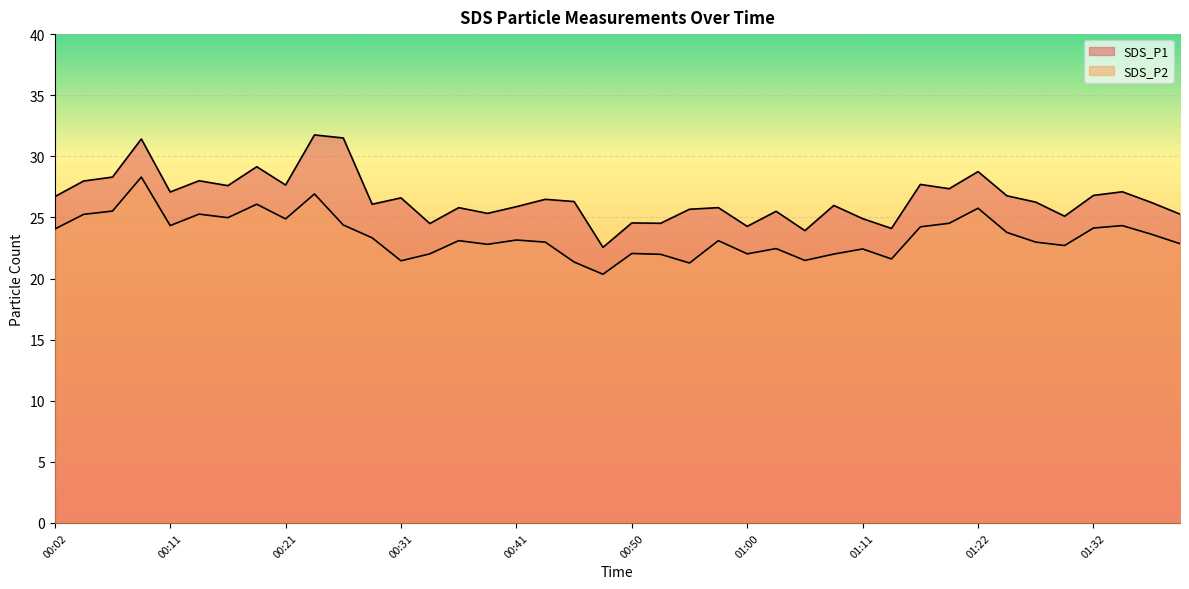

What is the approximate value of SDS_P2 at 01:00?

22.0